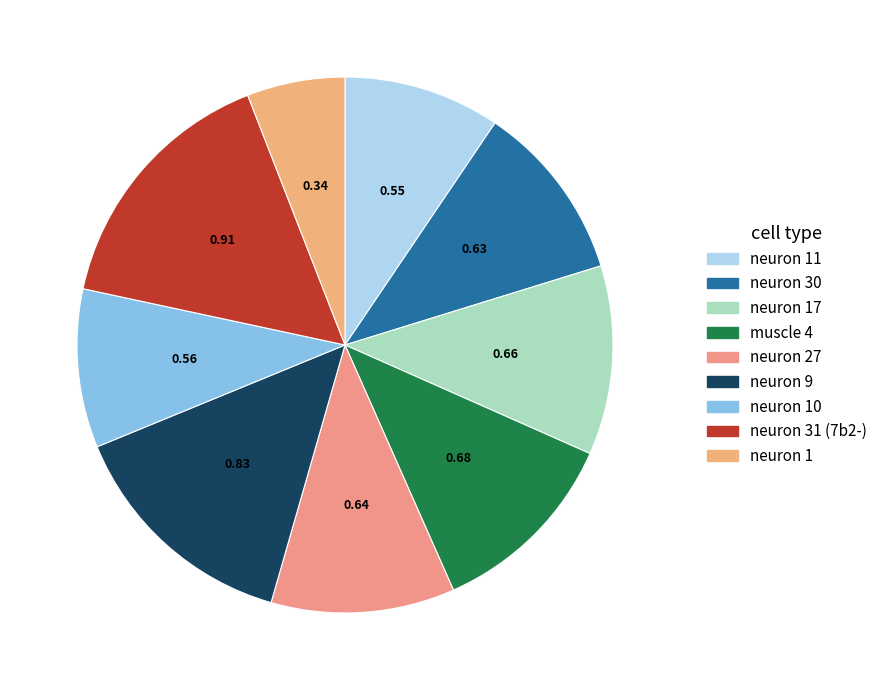

What is the largest slice in the pie chart?

neuron 31 (7b2-)